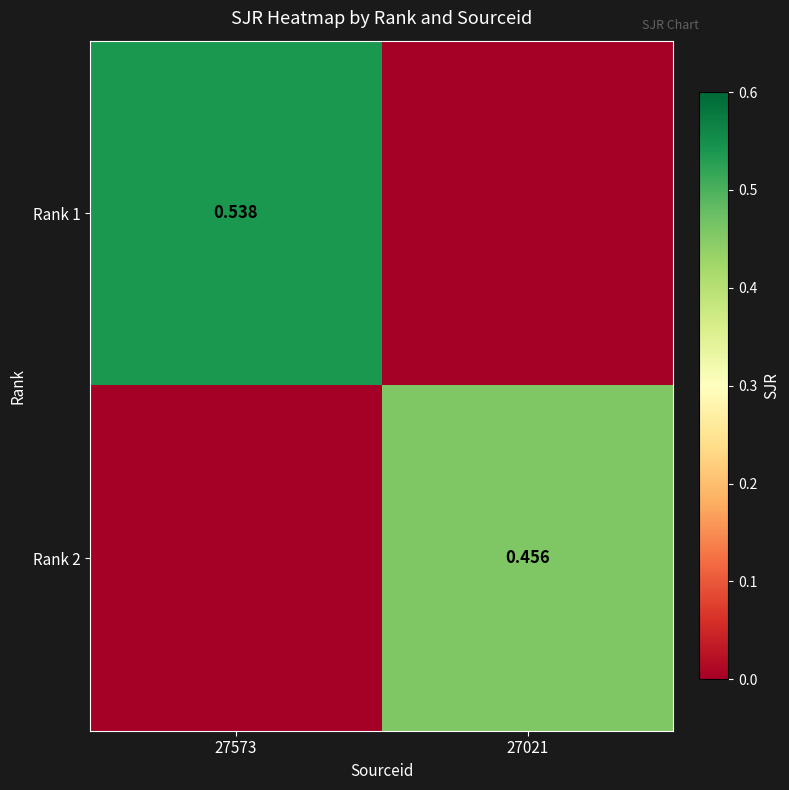

Count the Rank 2 values in the range 0 to 1.

2